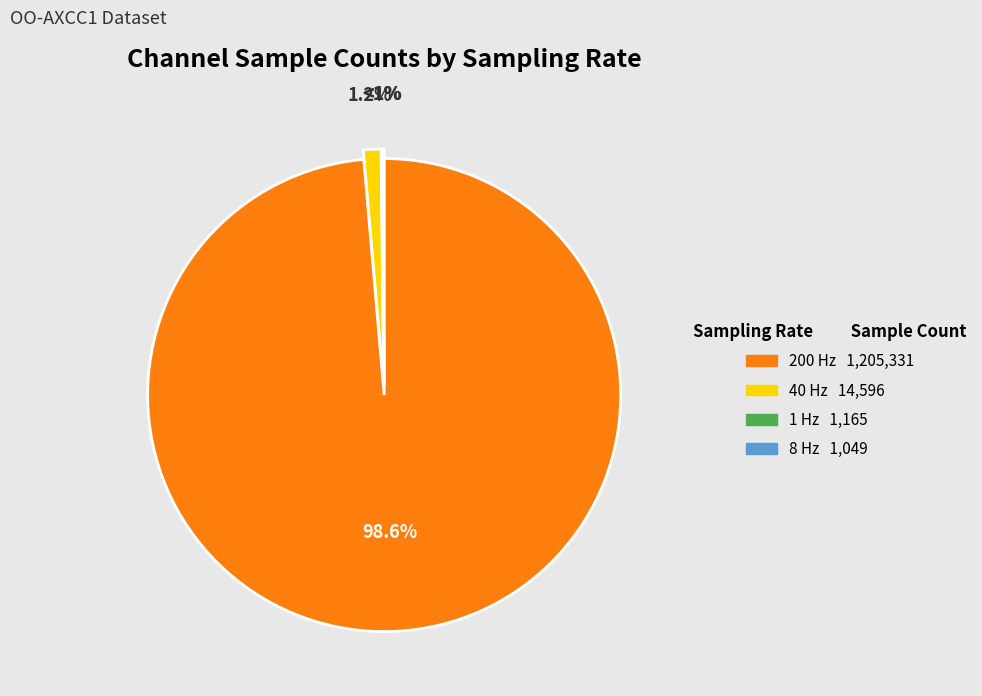

The 40 (BHZ) slice represents 1% of the pie. True or false?

False